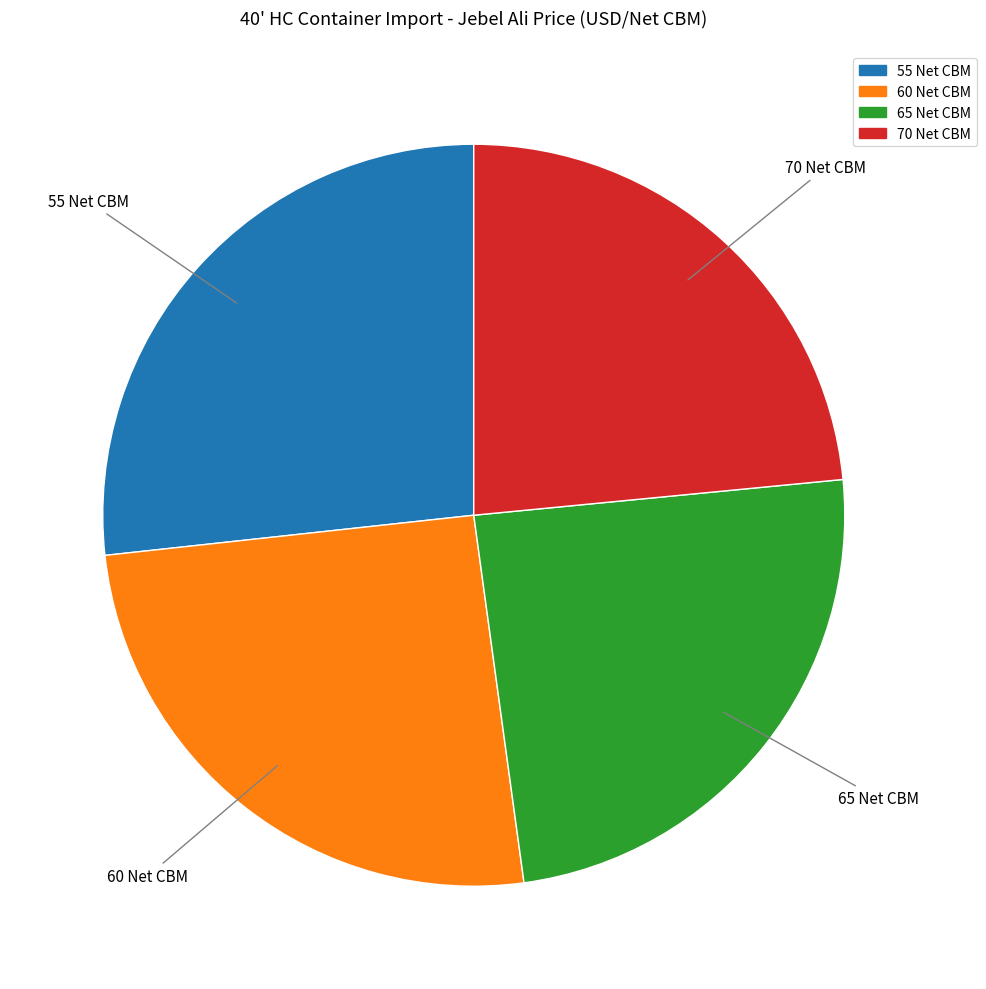

What is the ratio of the value at 55 Net CBM to the value at 60 Net CBM?

1.1